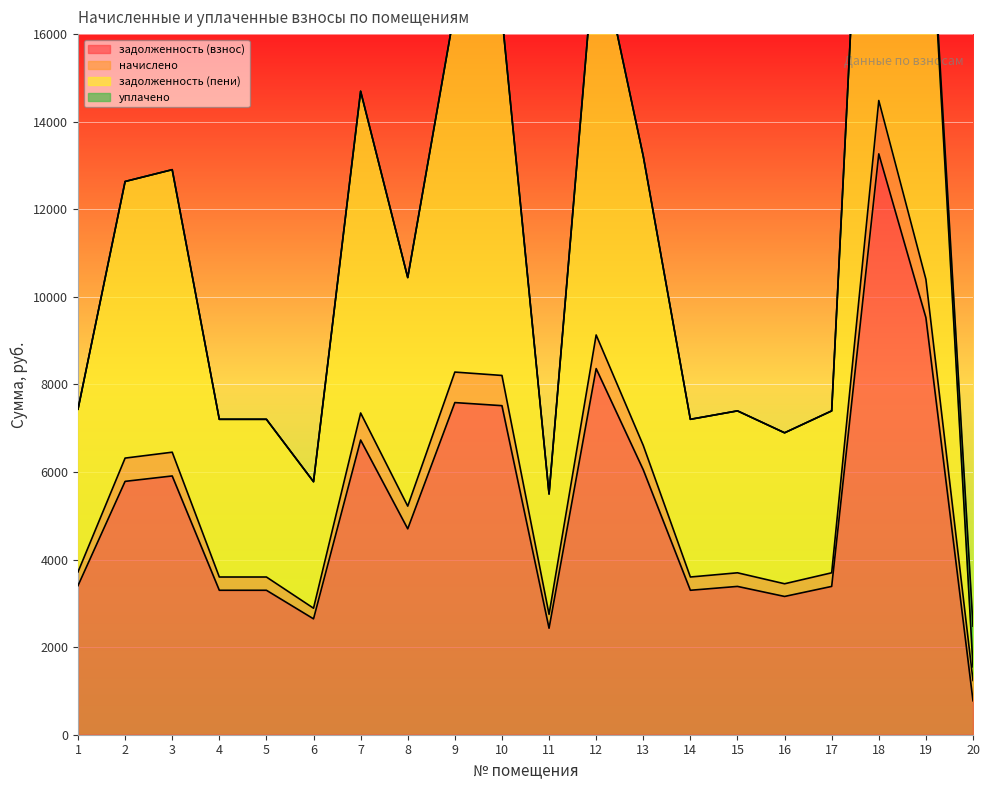

What is the value of the задолженность (пени) point at the 8th from the left?

10440.4